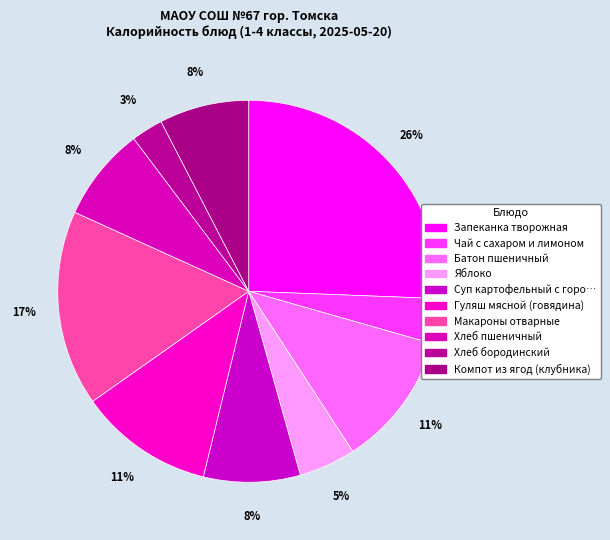

Count the number of slices in the pie.

10